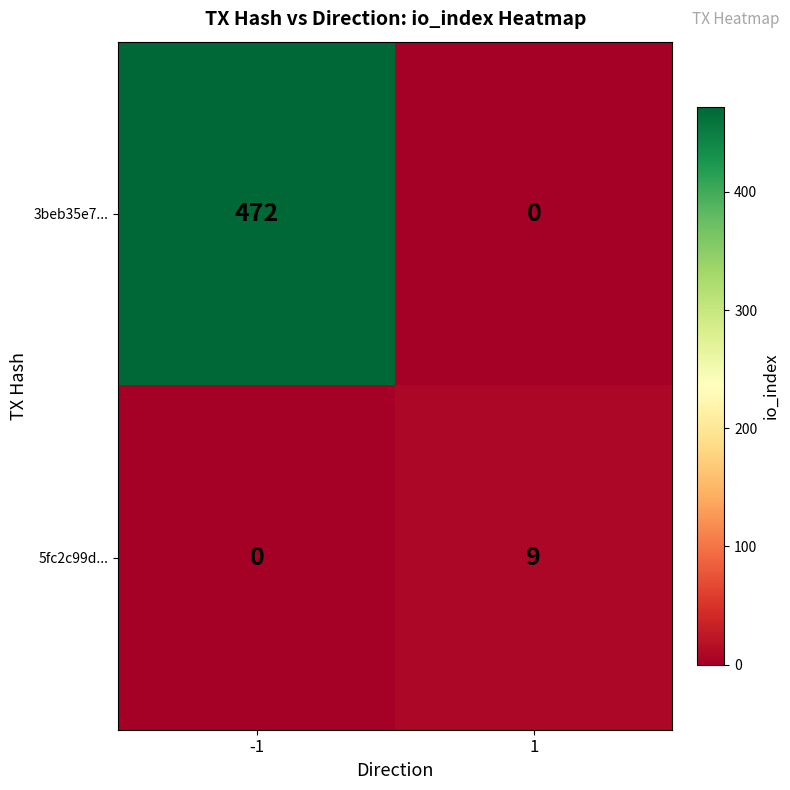

List the series in order of their overall mean, lowest first.

5fc2c99d..., 3beb35e7...